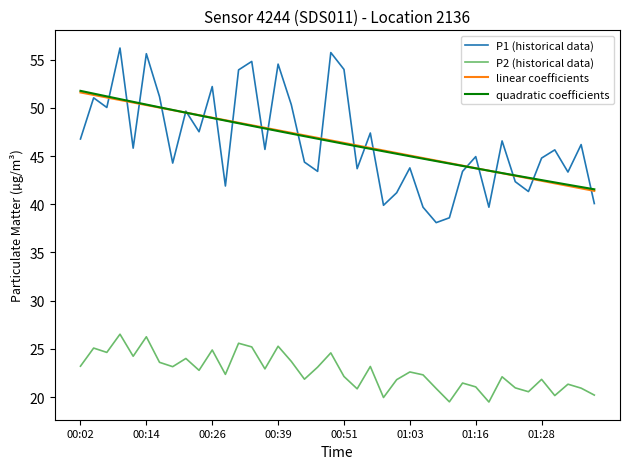

What is the lowest value of the P1 (historical data) series?

38.1